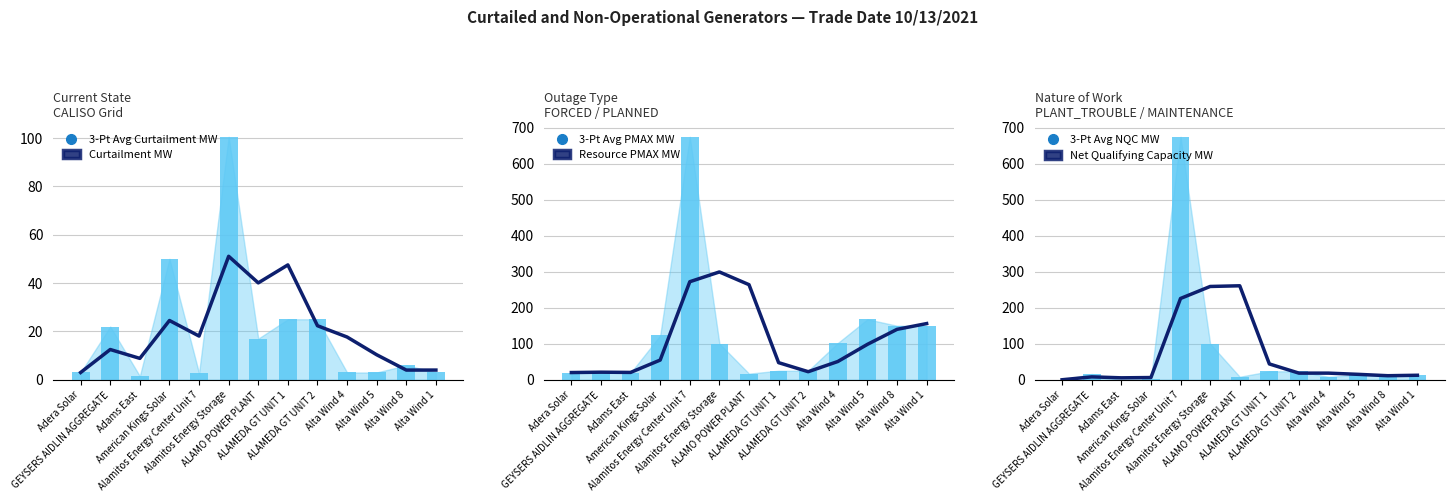

Reading right to left, what are all the values shown in this chart?

3-Pt Avg Curtailment MW: 4.0	4.0	10.3	17.7	22.3	47.5	40.1	51.1	18.1	24.5	8.8	12.5	3.0
Curtailment MW: 3.0	6.0	3.0	3.0	25.0	25.0	17.0	100.5	2.7	50.0	1.5	22.0	3.0
3-Pt Avg PMAX MW: 156.0	140.0	98.3	50.7	22.3	47.5	264.1	299.4	272.2	54.7	20.3	21.0	20.0
Resource PMAX MW: 150.0	150.0	168.0	102.0	25.0	25.0	17.0	100.5	674.7	123.0	19.0	22.0	20.0
3-Pt Avg NQC MW: 12.5	11.2	15.0	18.4	18.4	43.9	261.0	259.1	225.7	6.2	5.3	8.0	0.0
Net Qualifying Capacity MW: 12.0	12.0	13.4	8.2	23.5	23.4	8.3	100.0	674.7	2.5	0.0	16.0	0.0